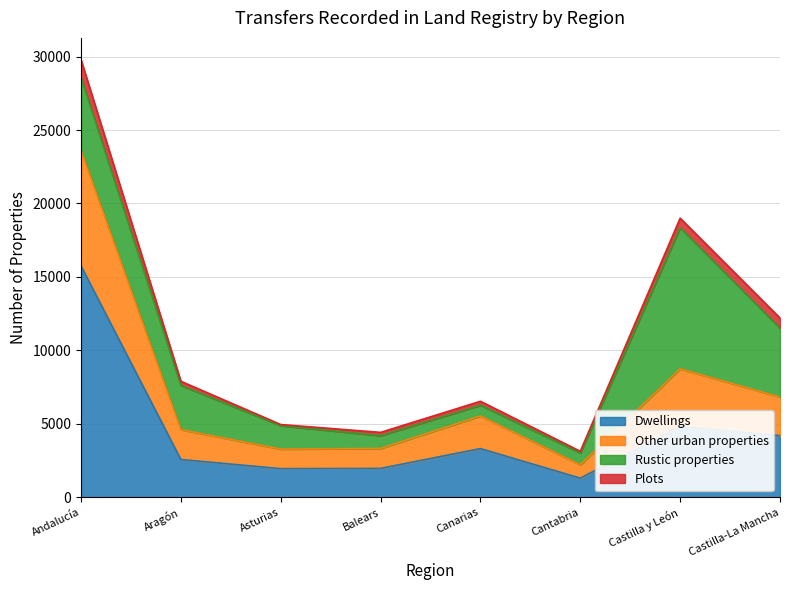

At which category is the sum across all series the highest?

Andalucía